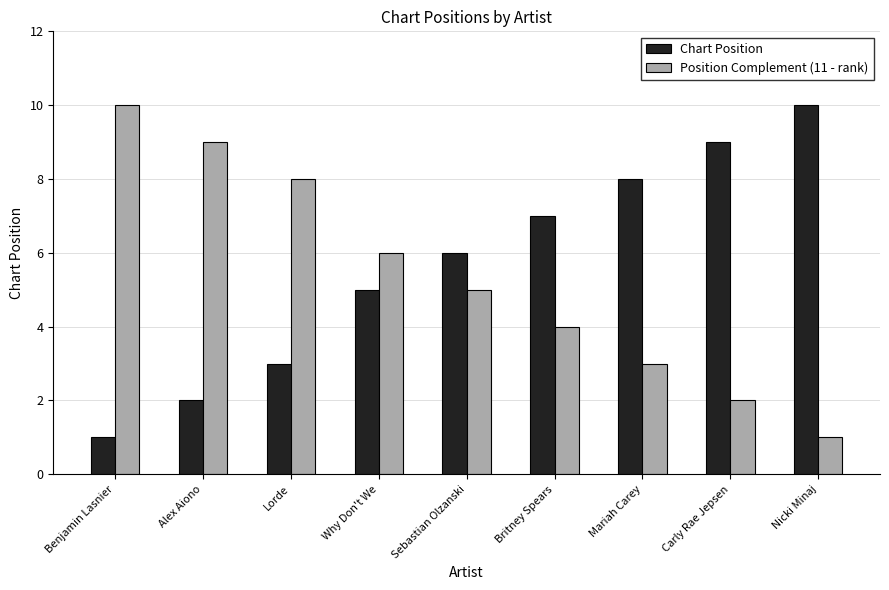

Which series has the largest total across all categories?

Chart Position